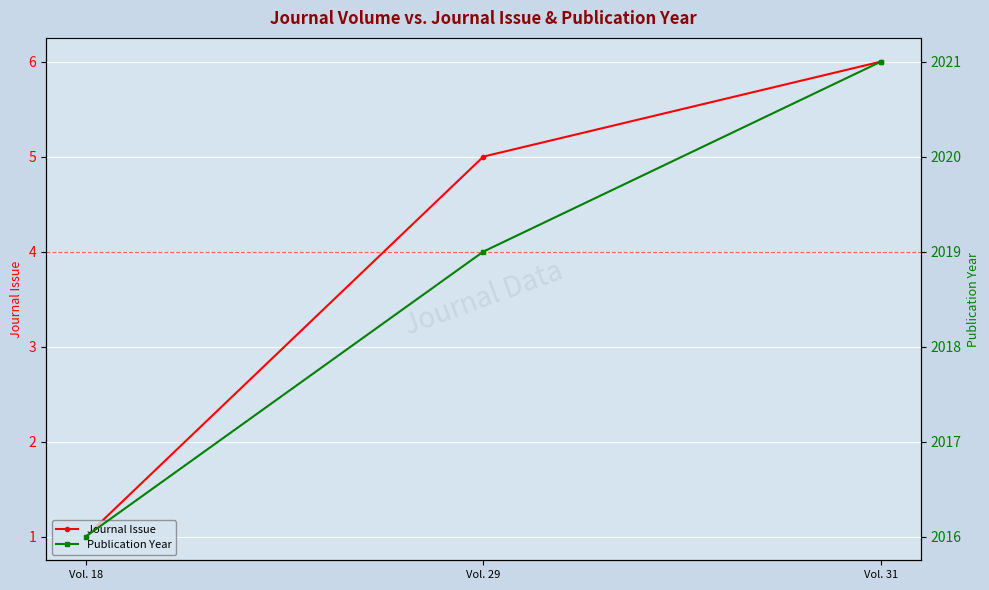

List the series in order of their overall mean, highest first.

Publication Year, Journal Issue